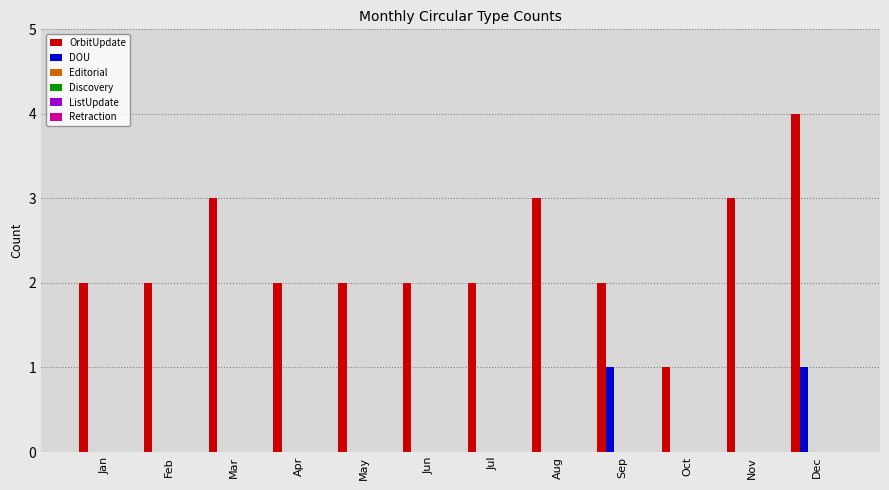

Which series has the largest total across all categories?

OrbitUpdate